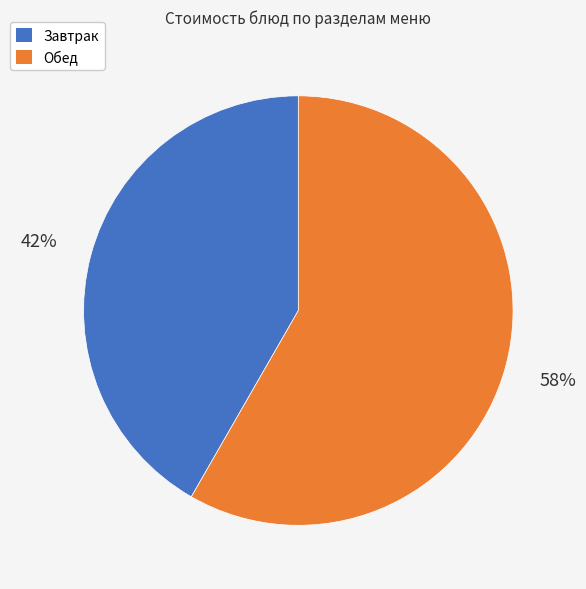

To the nearest percent, what is the average slice percentage?

50%